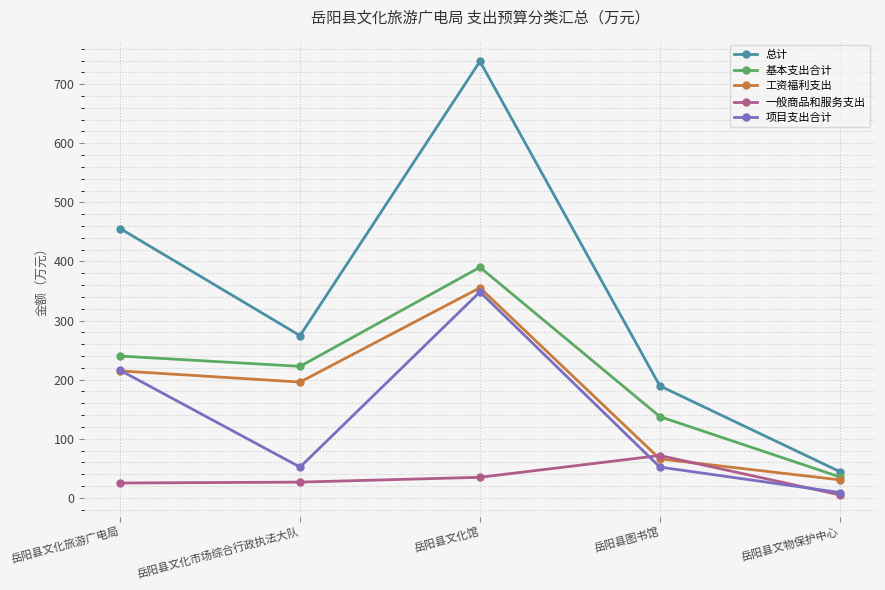

How many times do 工资福利支出 and 项目支出合计 cross each other?

1